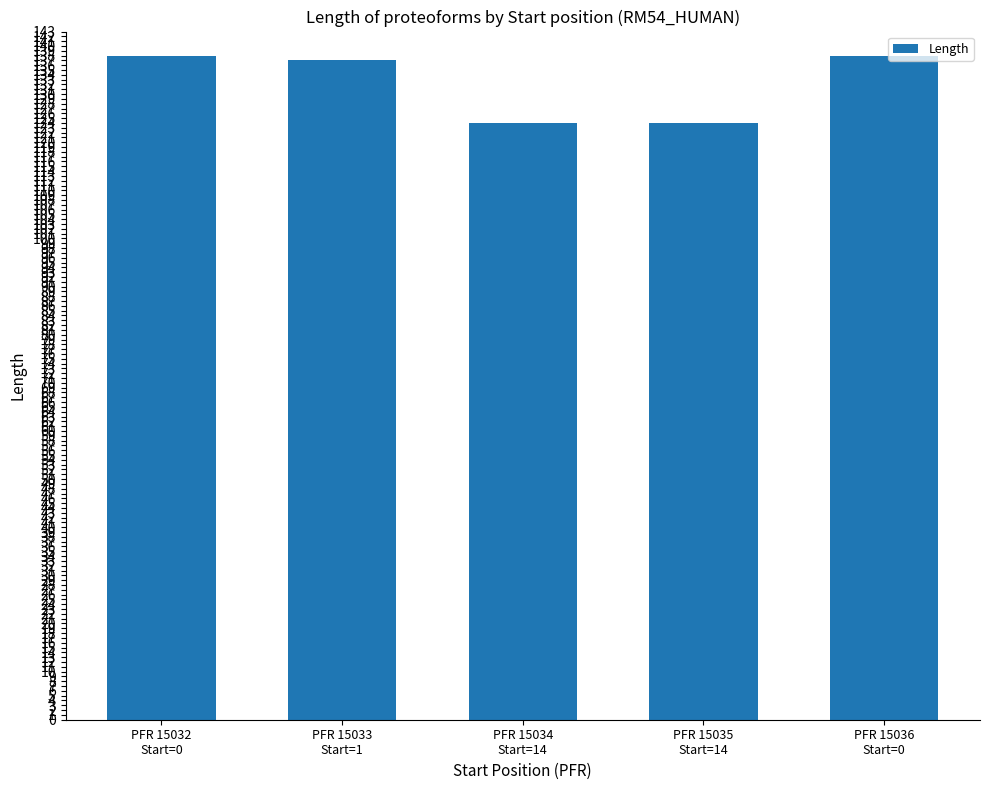

Does the chart contain any negative values?

No